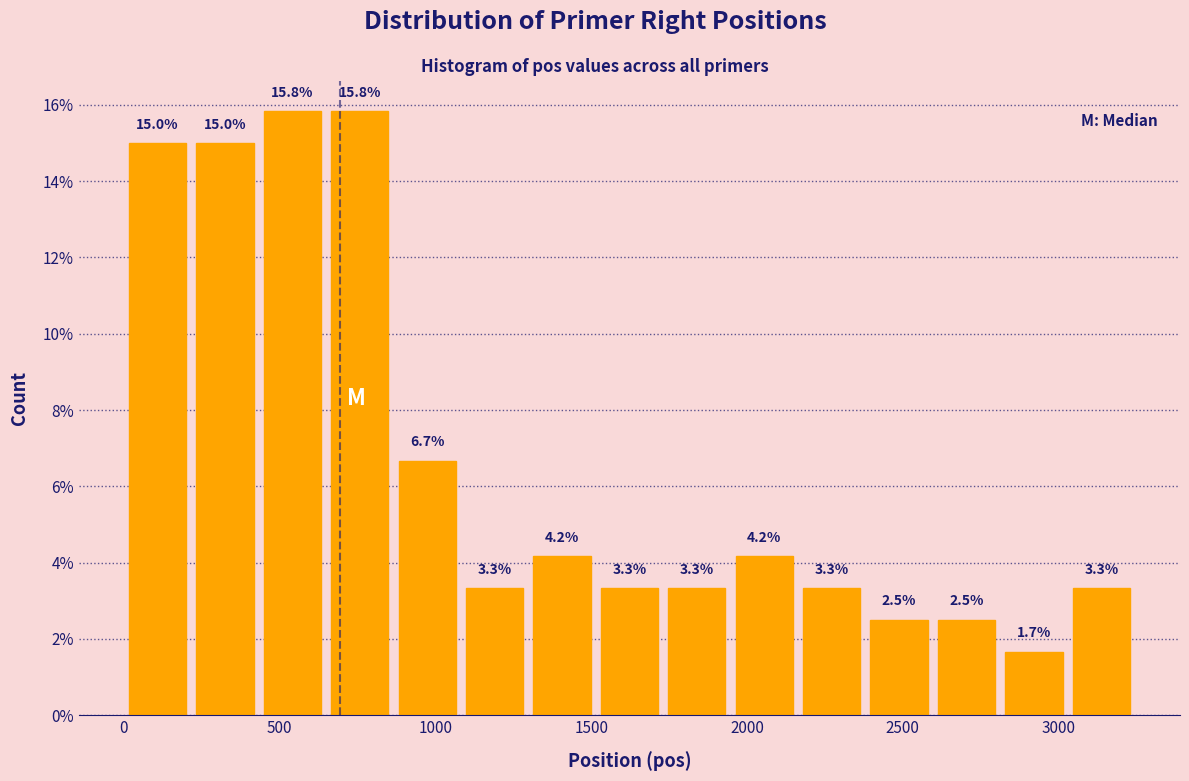

Reading left to right, list every bar in this chart as the range it spans on the x-axis followed by its height. The bar edges are not printed on the chart, so give them approximately, as read against the axis.

0 to 200: 15.0
200 to 450: 15.0
450 to 650: 15.8
650 to 850: 15.8
850 to 1100: 6.7
1100 to 1300: 3.3
1300 to 1500: 4.2
1500 to 1750: 3.3
1750 to 1950: 3.3
1950 to 2150: 4.2
2150 to 2400: 3.3
2400 to 2600: 2.5
2600 to 2800: 2.5
2800 to 3050: 1.7
3050 to 3250: 3.3